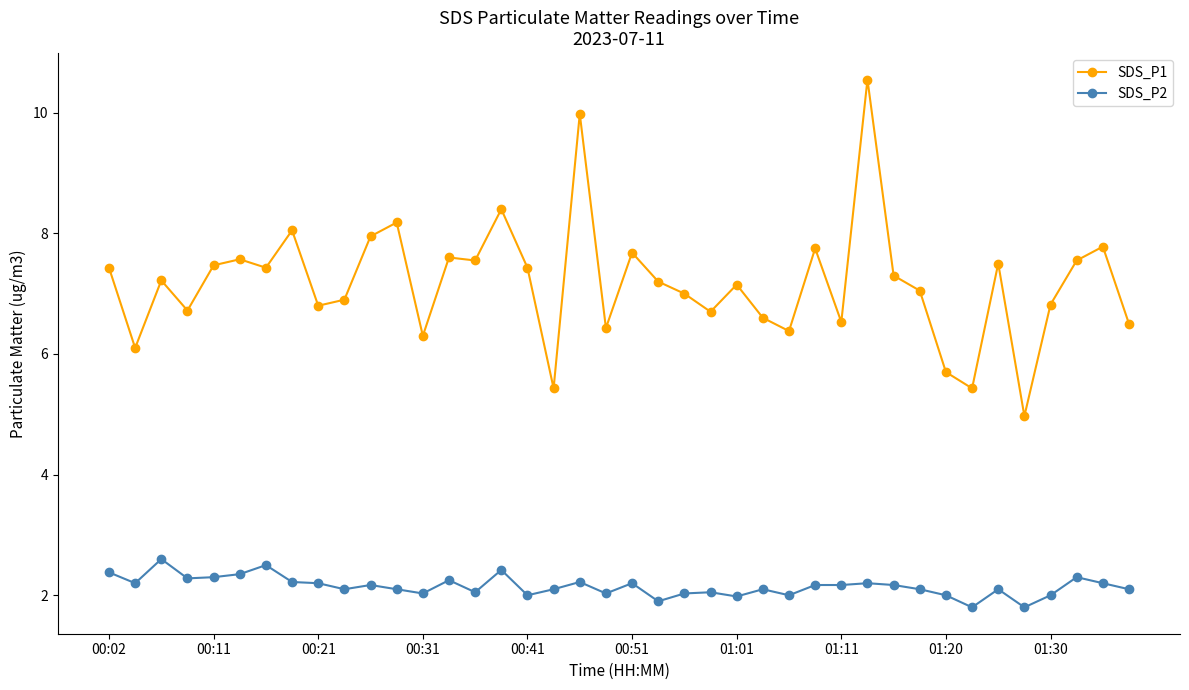

What is the maximum value for SDS_P2?

2.6